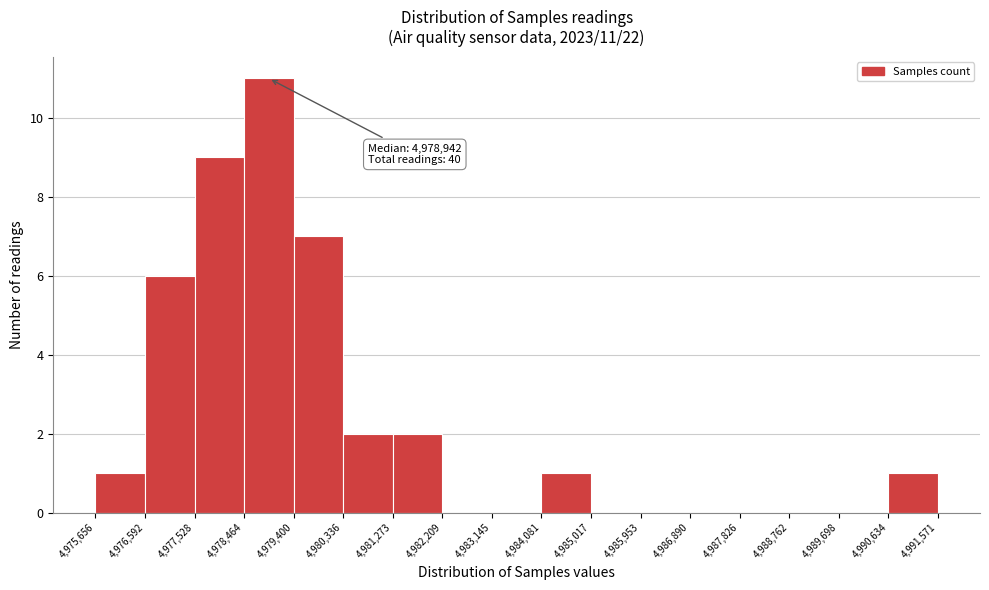

Over which range of the x-axis is the bar tallest?

4,978,464 to 4,979,400